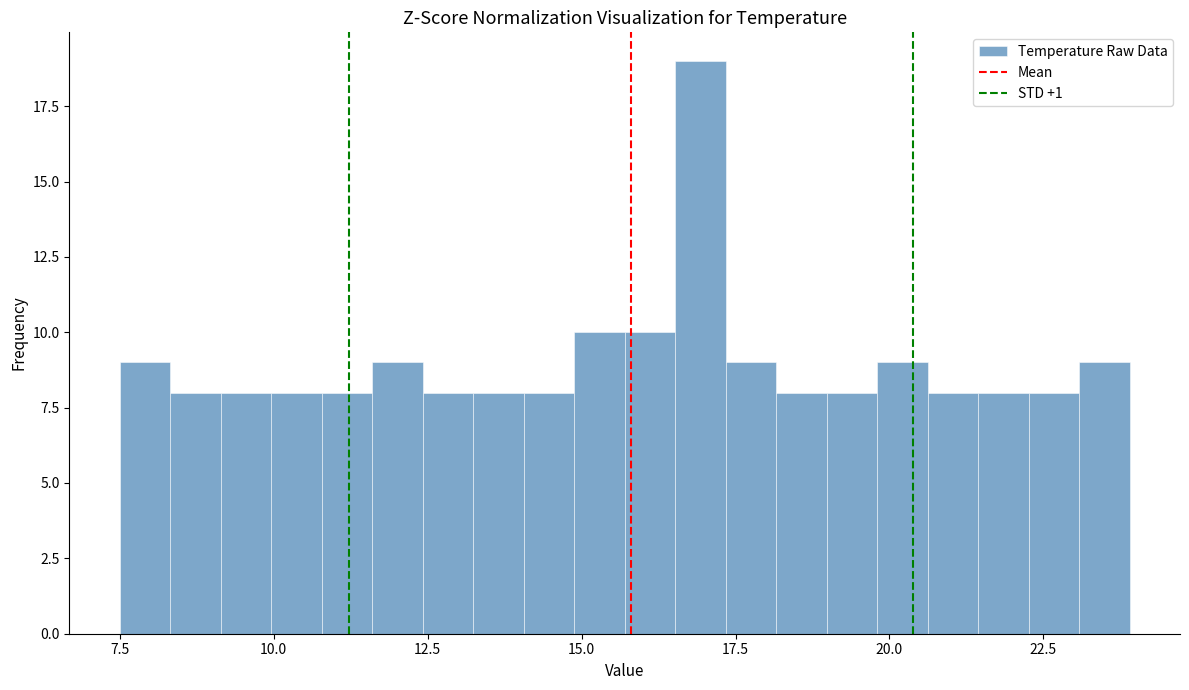

Read against the x-axis, roughly where is the centre of the tallest bar?

17.0